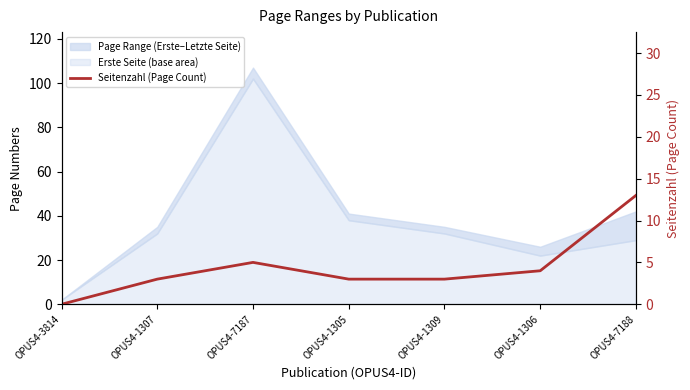

What is the greatest value displayed?

13